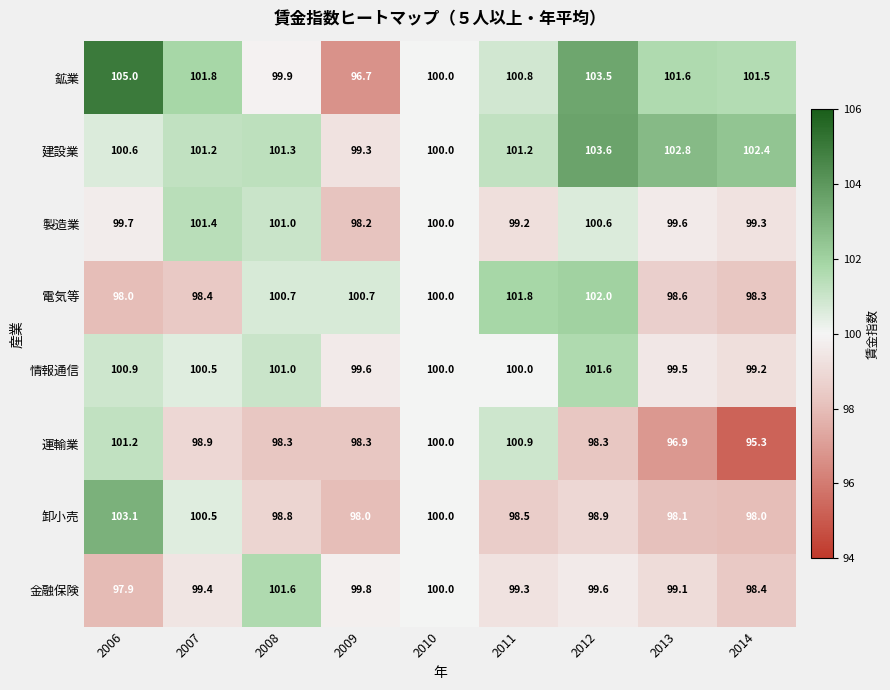

The value of 電気等 at 2014 is 98.3. True or false?

True